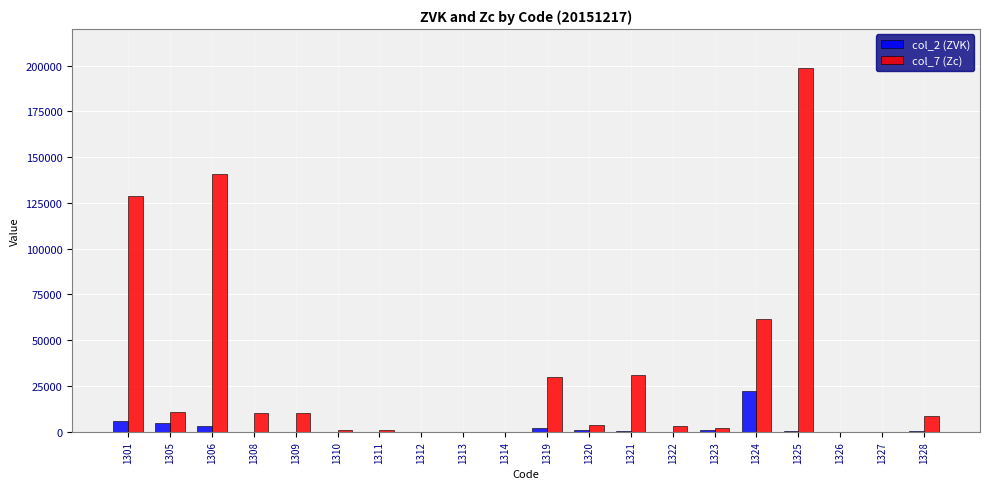

What is the maximum value shown in the chart?

198900